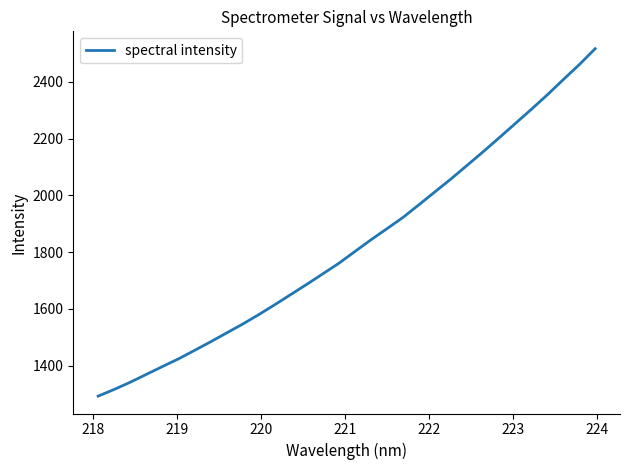

What is the sum of all values?

58394.8